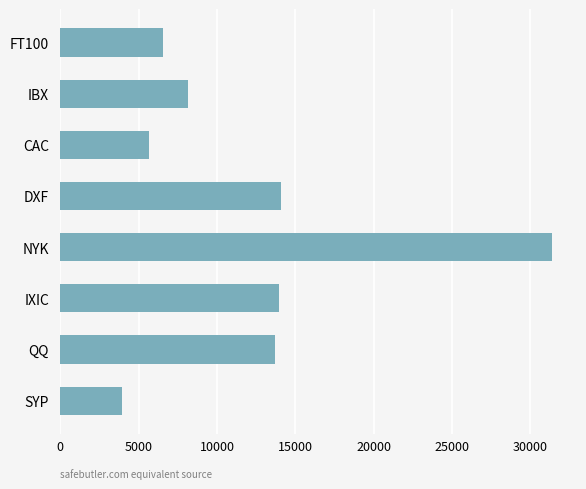

What is the average value?

12173.6